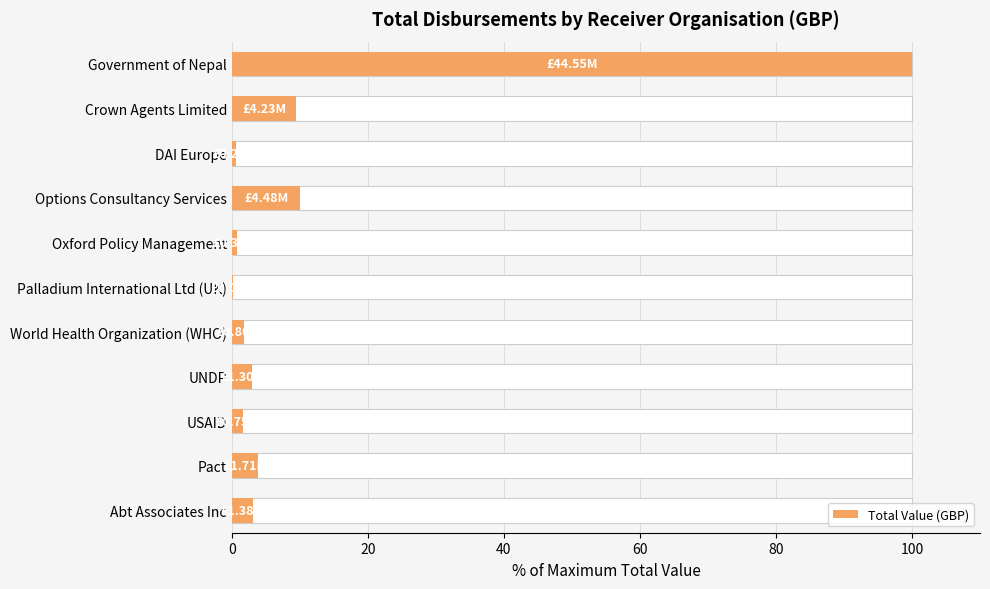

Does the chart contain any negative values?

No